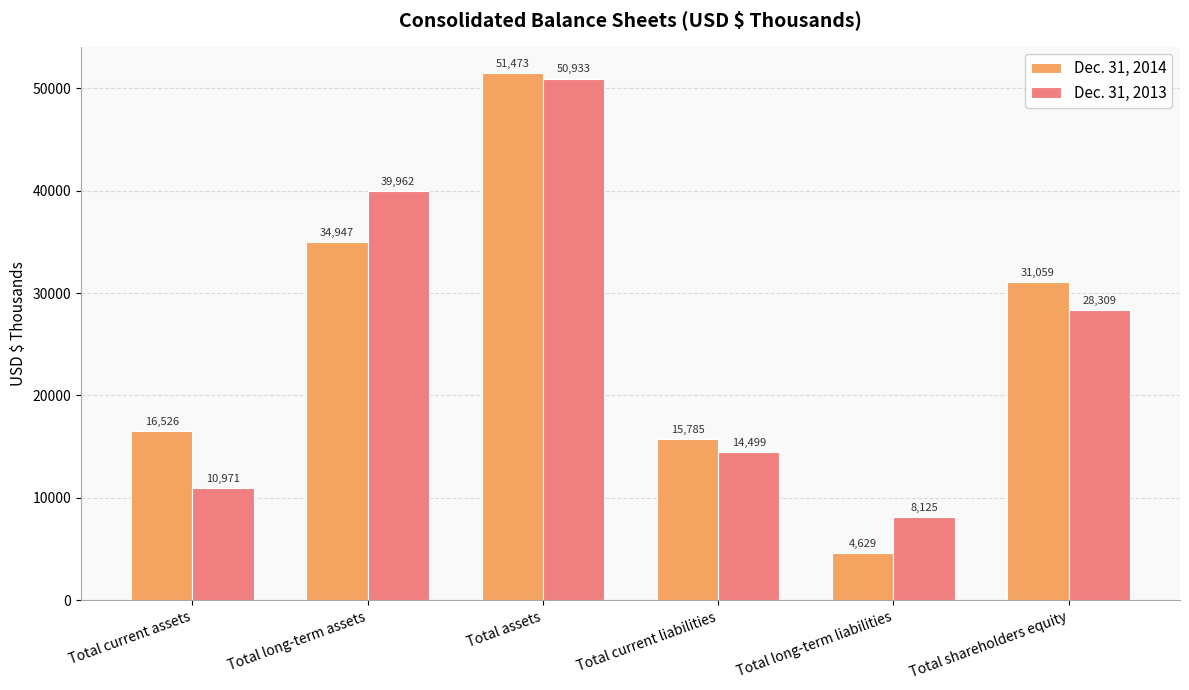

Is the value of Dec. 31, 2013 at Total long-term assets greater than the value of Dec. 31, 2014 at Total long-term assets?

Yes